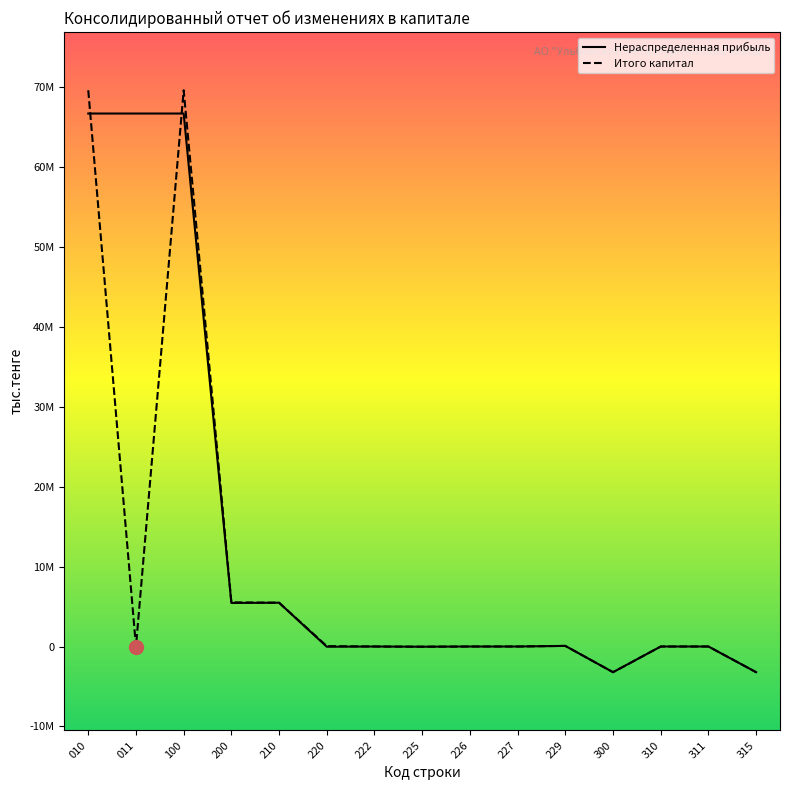

After their last crossing, which series has the higher values: Нераспределенная прибыль or Итого капитал?

Итого капитал